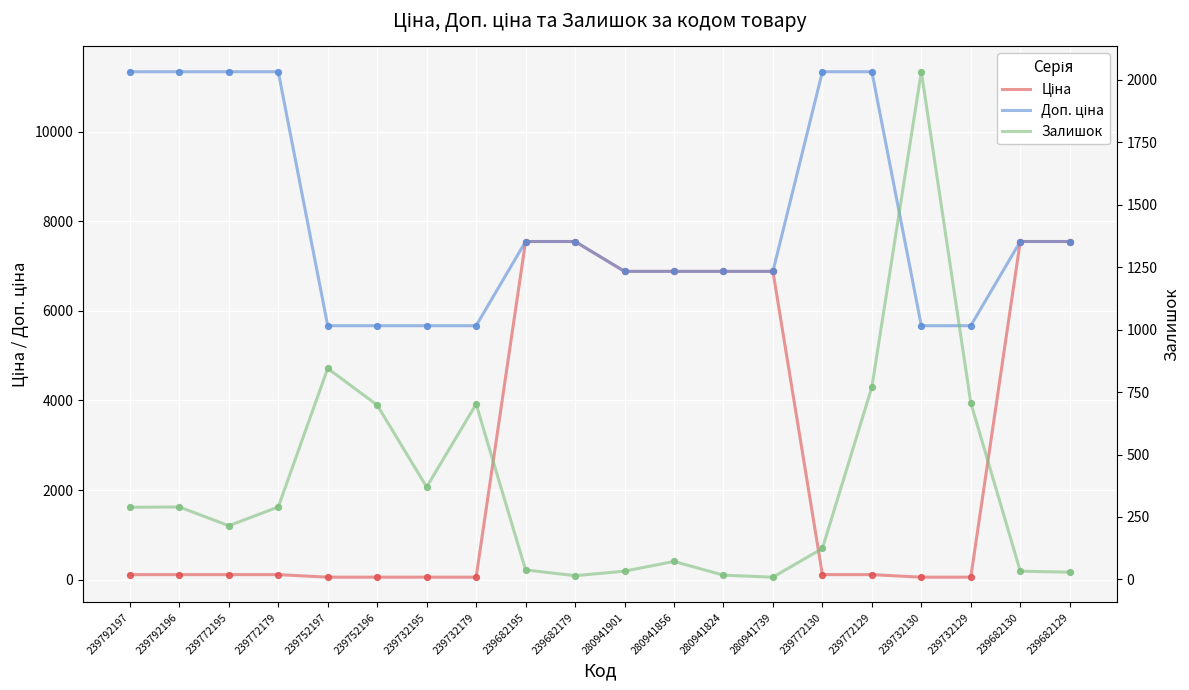

What are all the series names shown in the legend?

Ціна, Доп. ціна, Залишок